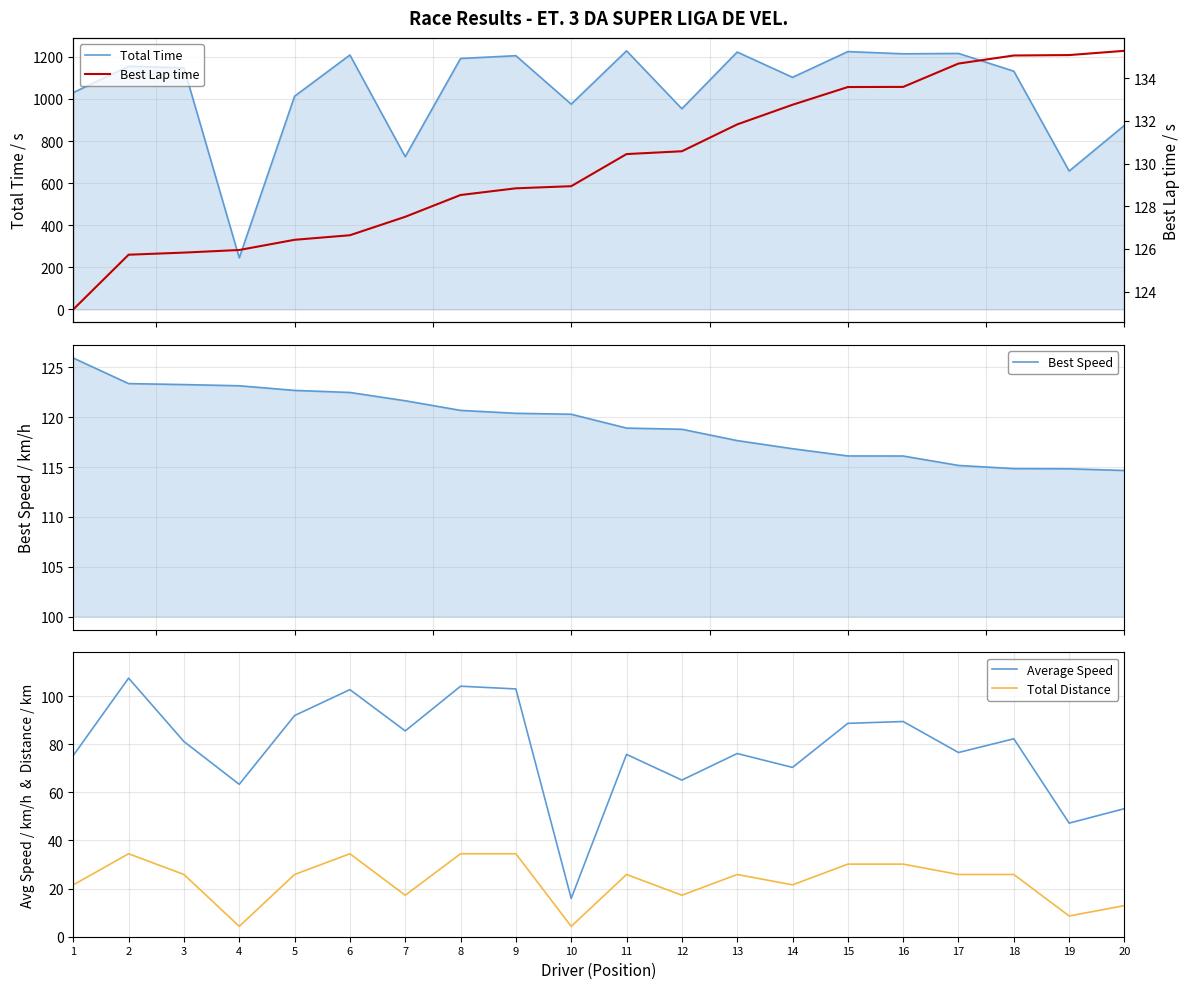

Reading right to left, what are all the values shown in this chart?

Total Time: 20=874.7	19=657.4	18=1131.8	17=1216.2	16=1214.5	15=1225.0	14=1102.7	13=1222.9	12=953.5	11=1228.7	10=975.1	9=1205.5	8=1192.3	7=725.7	6=1208.8	5=1013.0	4=245.0	3=1147.9	2=1155.1	1=1030.1
Best Speed: 20=114.7	19=114.8	18=114.8	17=115.2	16=116.1	15=116.1	14=116.8	13=117.7	12=118.8	11=118.9	10=120.3	9=120.4	8=120.7	7=121.7	6=122.5	5=122.7	4=123.2	3=123.3	2=123.4	1=125.9
Average Speed: 20=53.2	19=47.2	18=82.2	17=76.5	16=89.4	15=88.6	14=70.3	13=76.1	12=65.1	11=75.8	10=15.9	9=102.9	8=104.1	7=85.5	6=102.7	5=91.9	4=63.3	3=81.1	2=107.4	1=75.3
Total Distance: 20=12.9	19=8.6	18=25.9	17=25.9	16=30.2	15=30.2	14=21.5	13=25.9	12=17.2	11=25.9	10=4.3	9=34.5	8=34.5	7=17.2	6=34.5	5=25.9	4=4.3	3=25.9	2=34.5	1=21.5
Best Lap time: 20=135.3	19=135.1	18=135.1	17=134.7	16=133.6	15=133.6	14=132.8	13=131.8	12=130.6	11=130.4	10=128.9	9=128.8	8=128.5	7=127.5	6=126.6	5=126.4	4=126.0	3=125.8	2=125.7	1=123.2